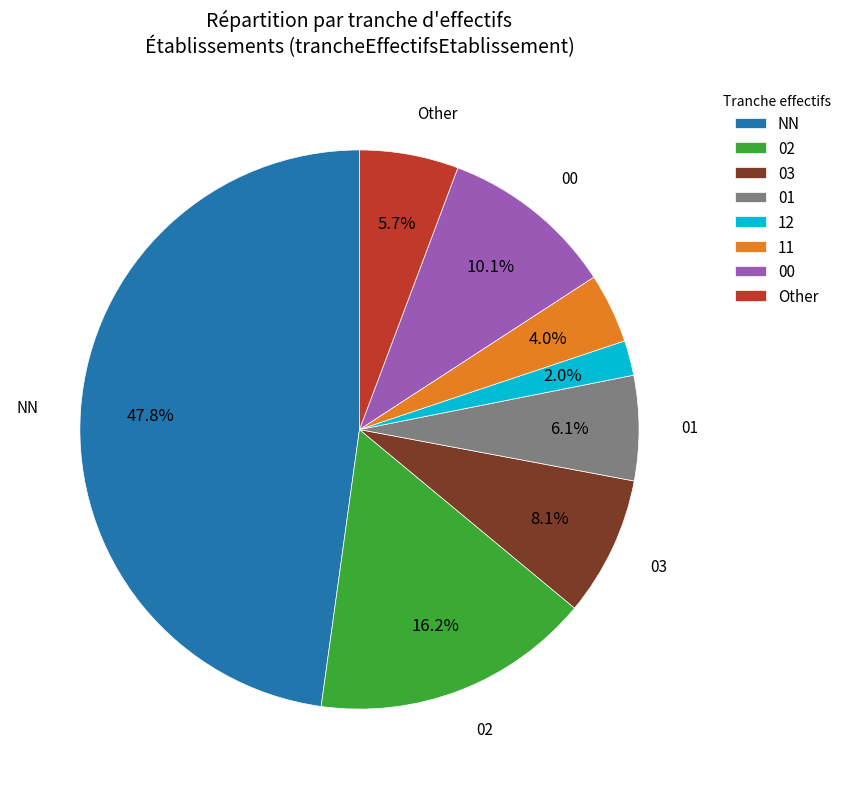

To the nearest percent, what is the combined percentage of 01 and 03?

14%